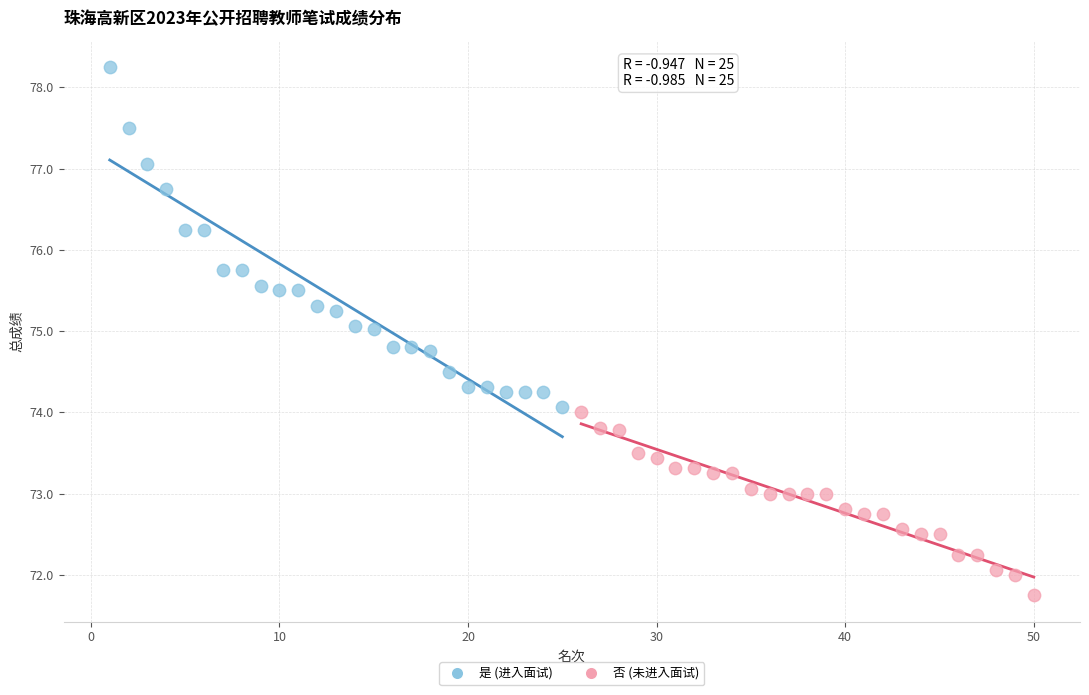

Which series reaches the minimum Y coordinate?

否 (未进入面试)